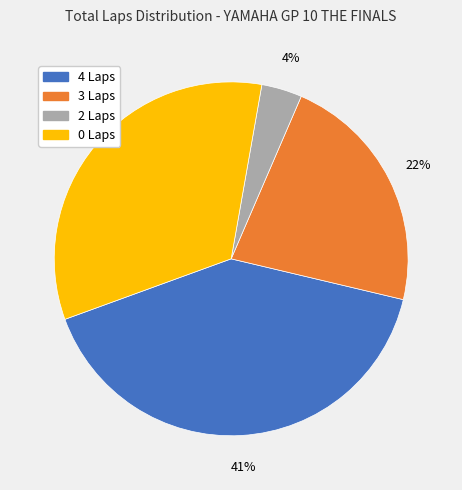

The 3 Laps slice represents 7% of the pie. True or false?

False